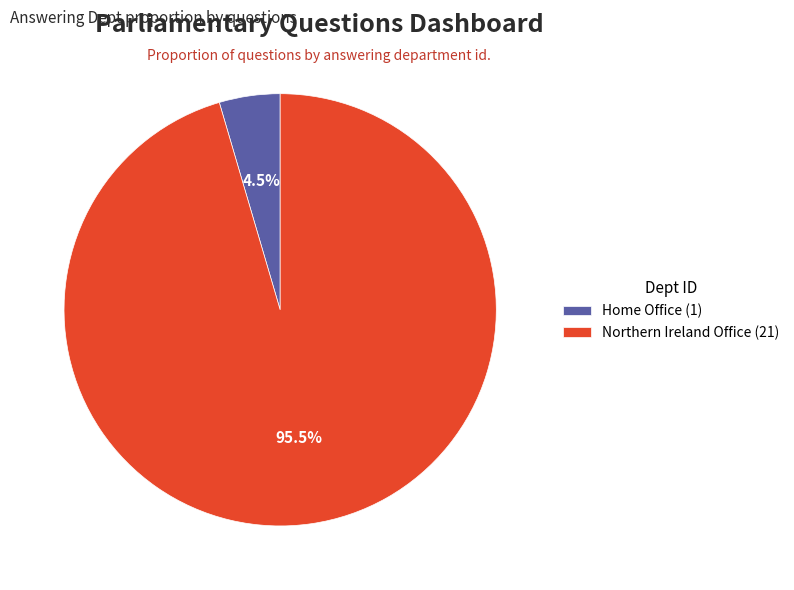

How much of the chart is everything except Northern Ireland Office?

4.5%